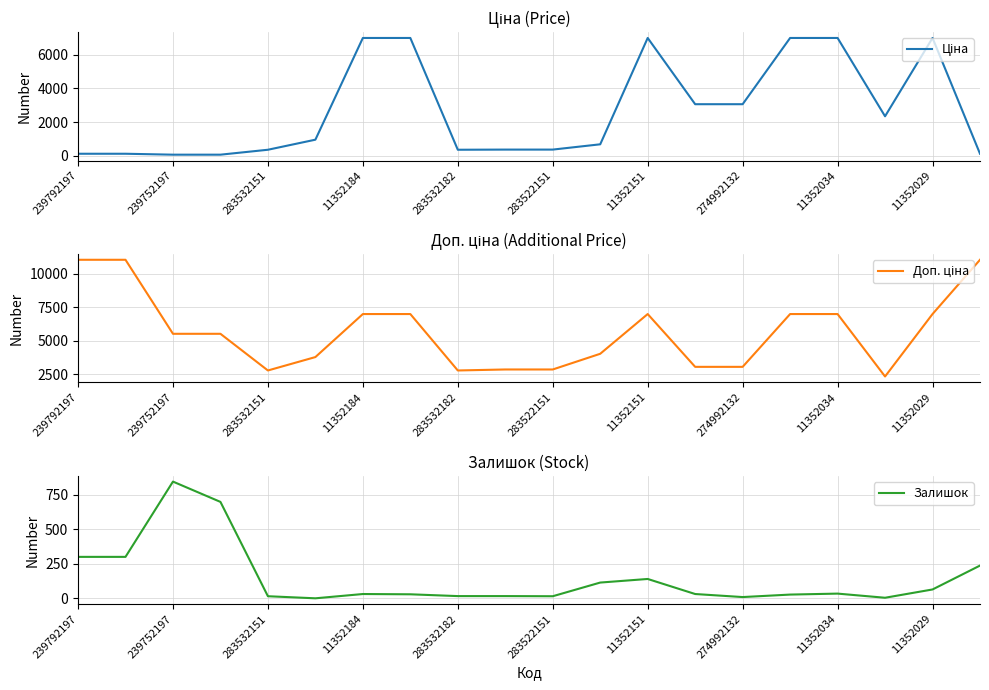

How many series are shown in this chart?

3